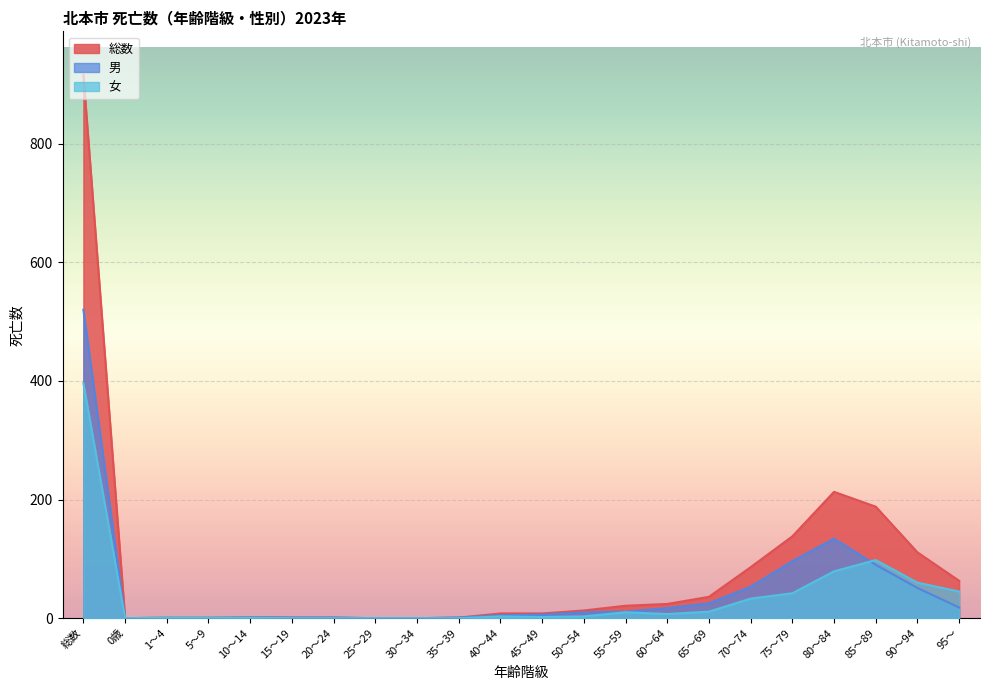

In 男, how many points are higher than both neighbors (excluding endpoints)?

1